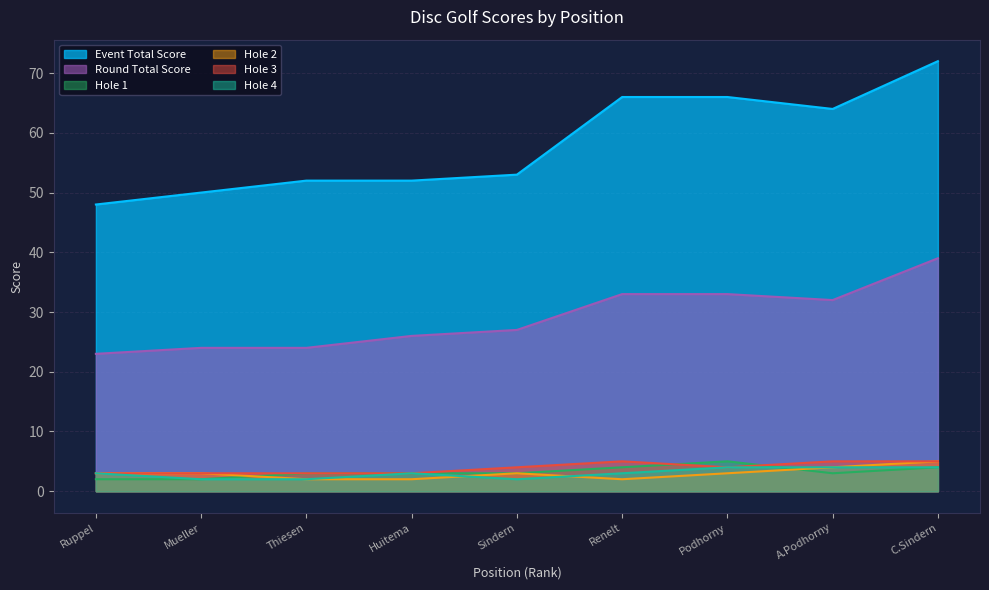

True or false: Hole 2 and Event Total Score intersect in this chart.

False